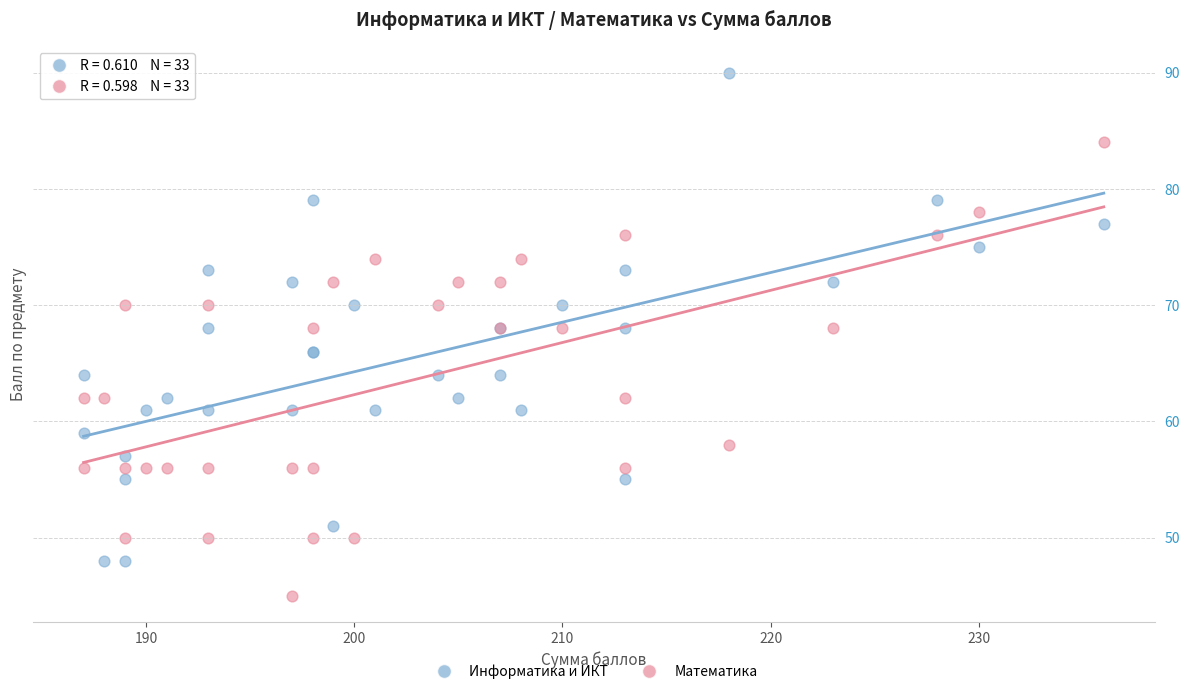

Which series reaches the minimum Y coordinate?

Математика